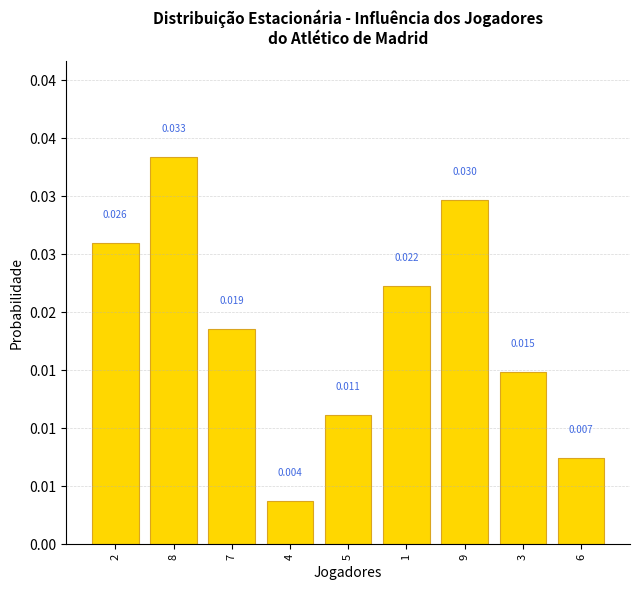

How many values are between 0 and 1?

9